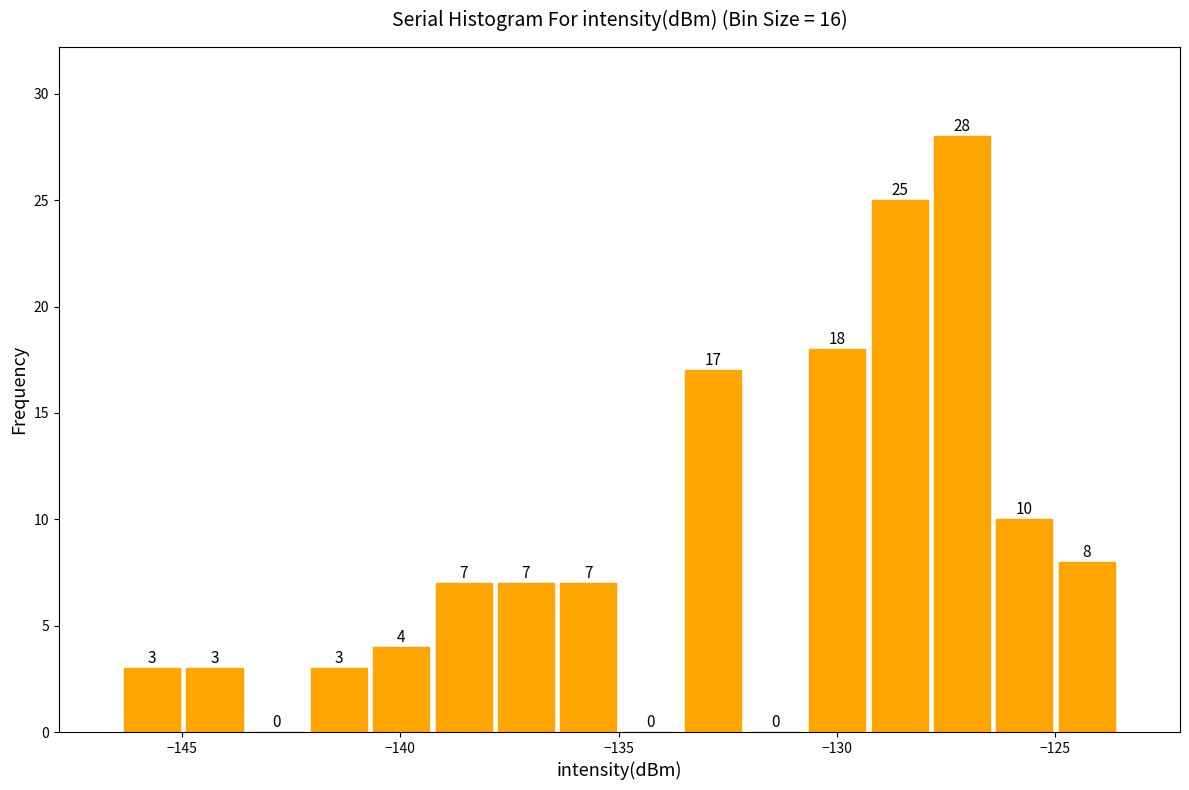

Read against the x-axis, roughly where is the centre of the tallest bar?

-127.0